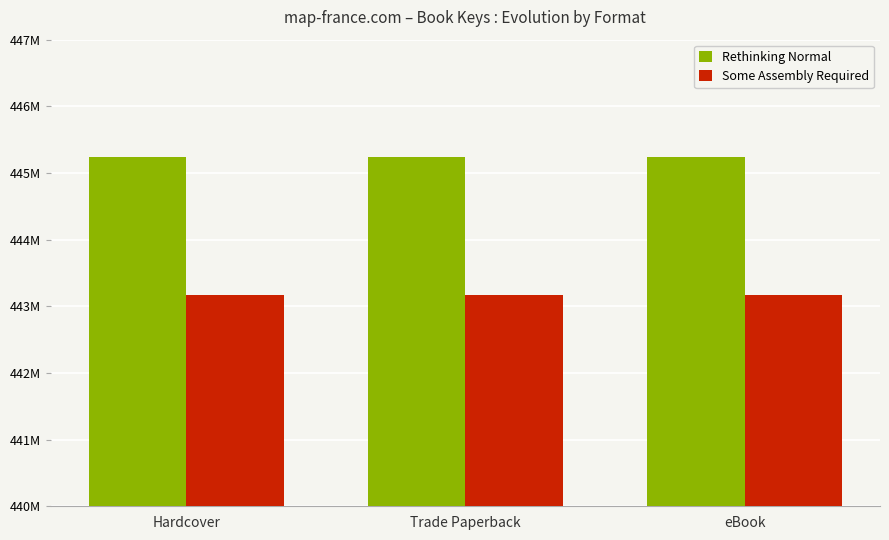

What position from the right is Trade Paperback?

2